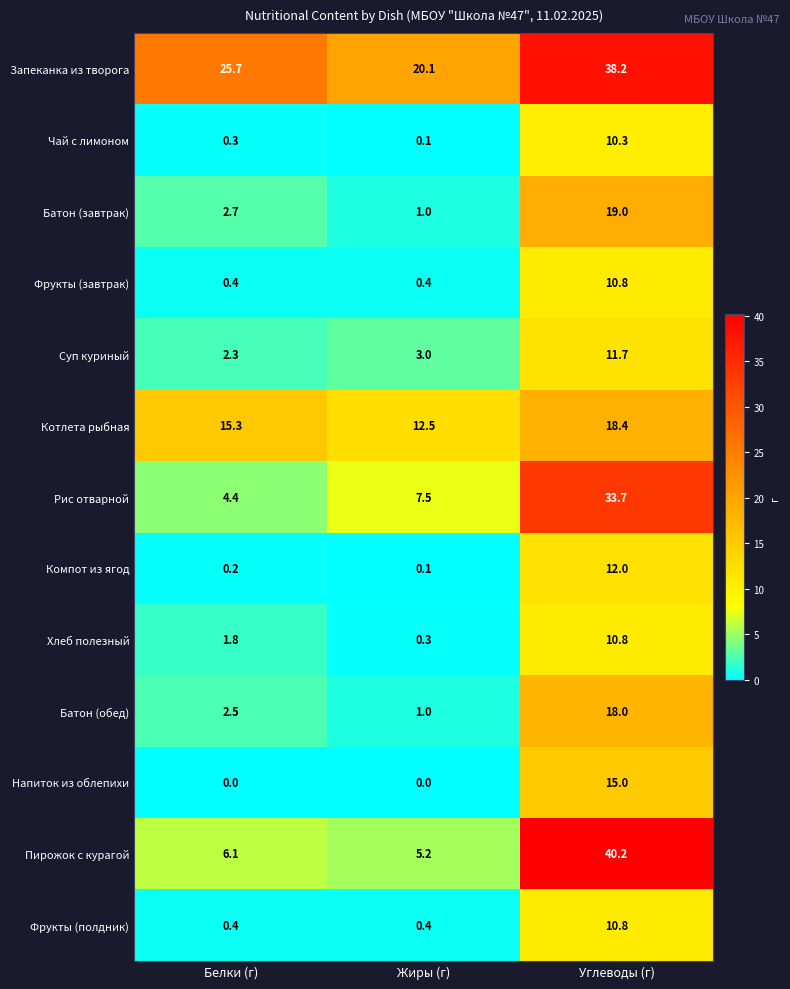

The value of Чай с лимоном at Углеводы (г) is 10.3. True or false?

True